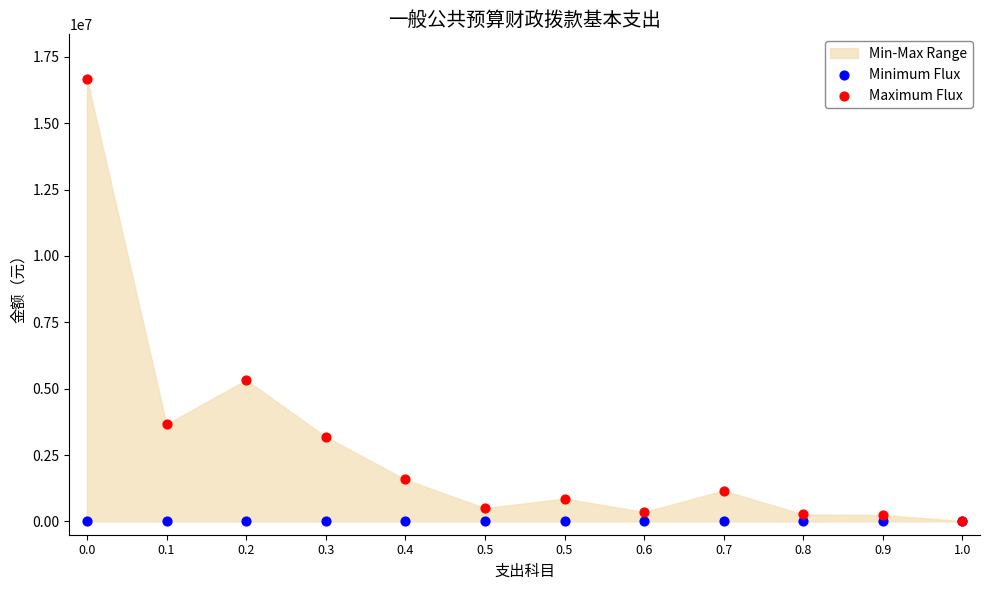

Which series contains the highest Y value?

Maximum Flux